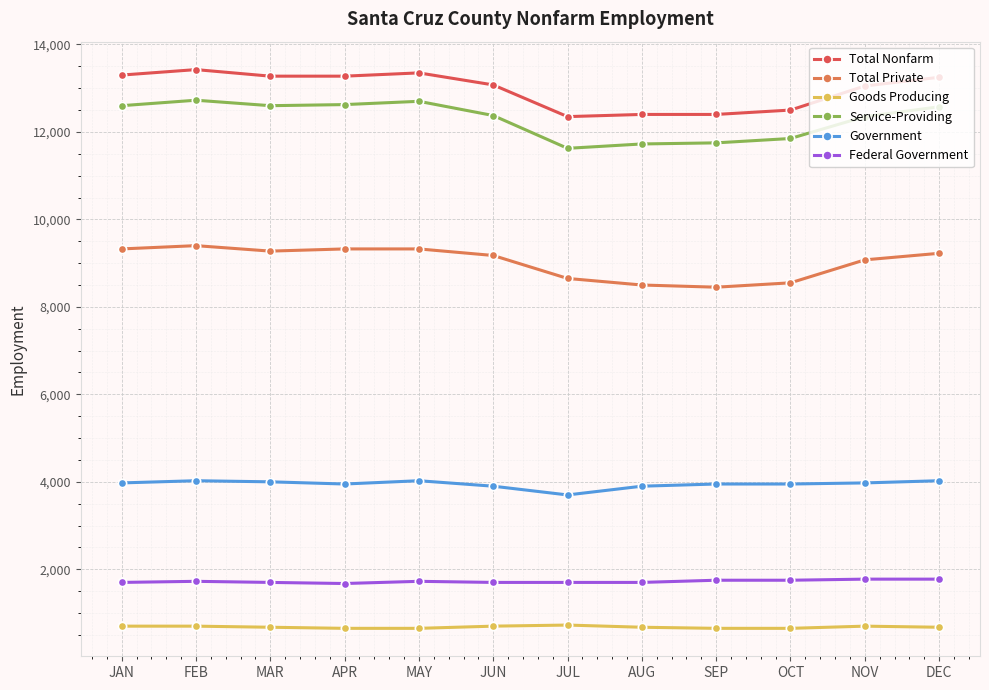

What is the highest value of the Total Nonfarm series?

13425